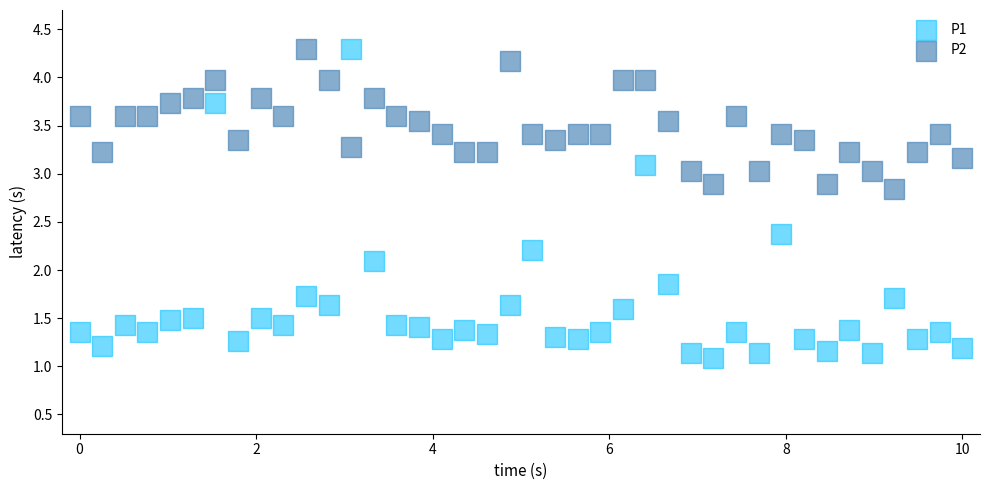

Across all series, what Y value is closest to 2?

2.1